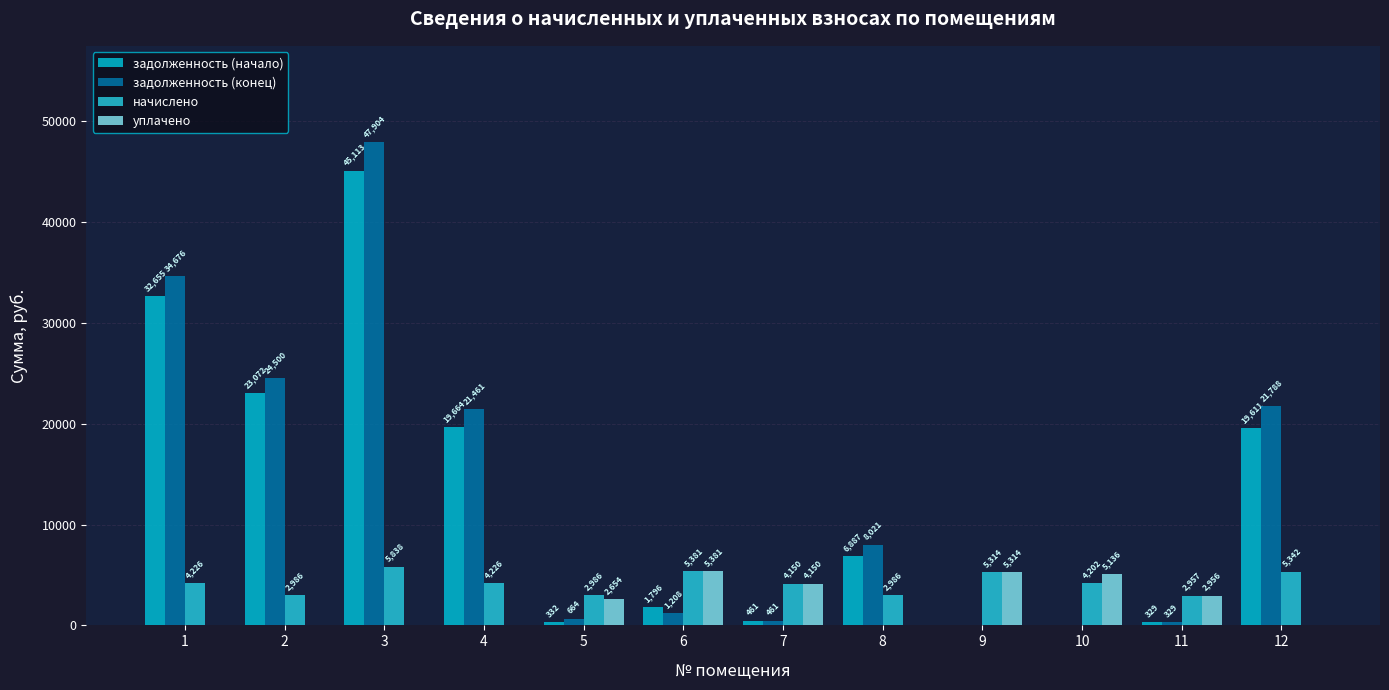

Rank the series at 8 from highest to lowest value.

задолженность (конец), задолженность (начало), начислено, уплачено